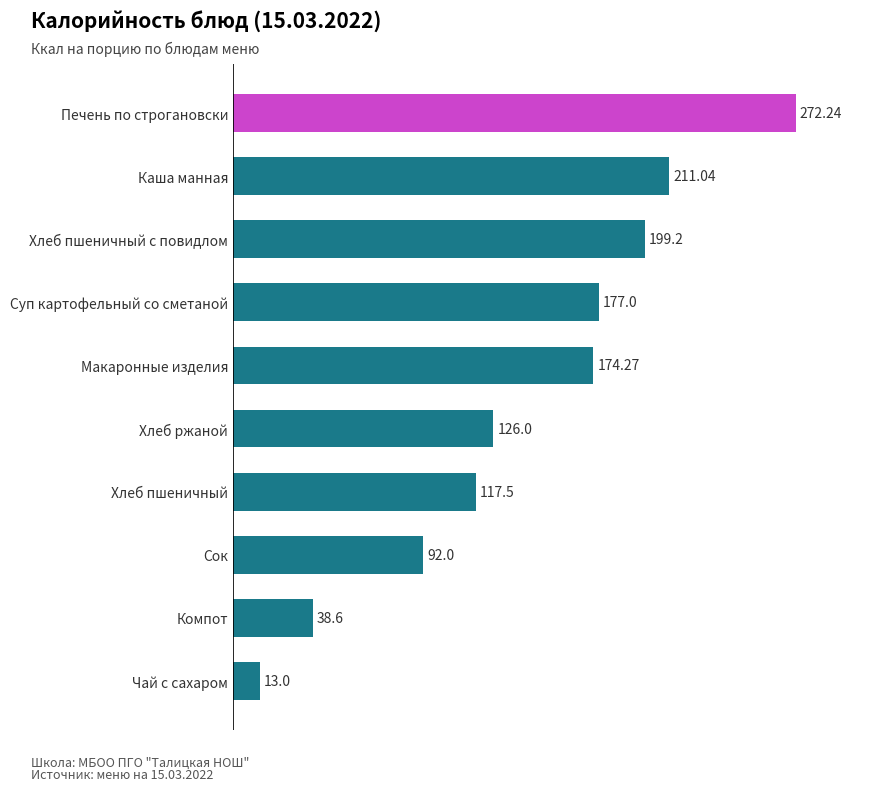

Rank the categories by value from highest to lowest.

Печень по строгановски, Каша манная, Хлеб пшеничный с повидлом, Суп картофельный со сметаной, Макаронные изделия, Хлеб ржаной, Хлеб пшеничный, Сок, Компот, Чай с сахаром